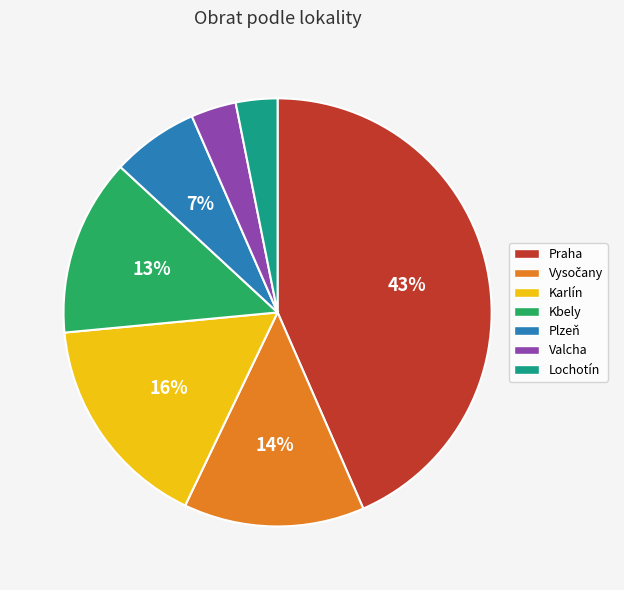

To the nearest percent, what percentage of the pie is Praha?

43%